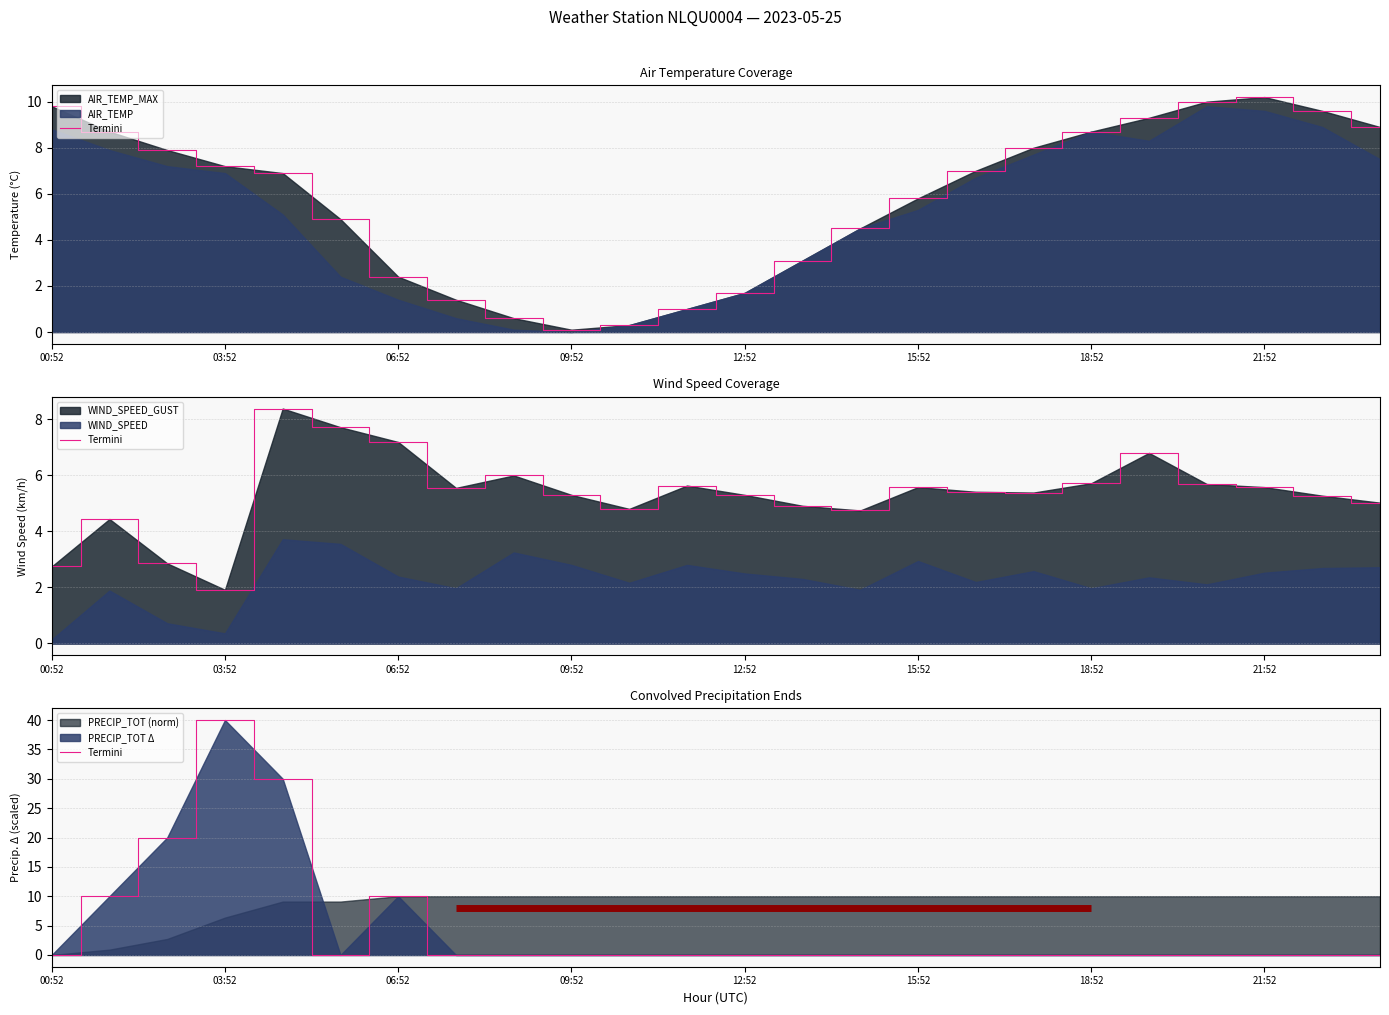

What is the greatest value displayed?

40.0